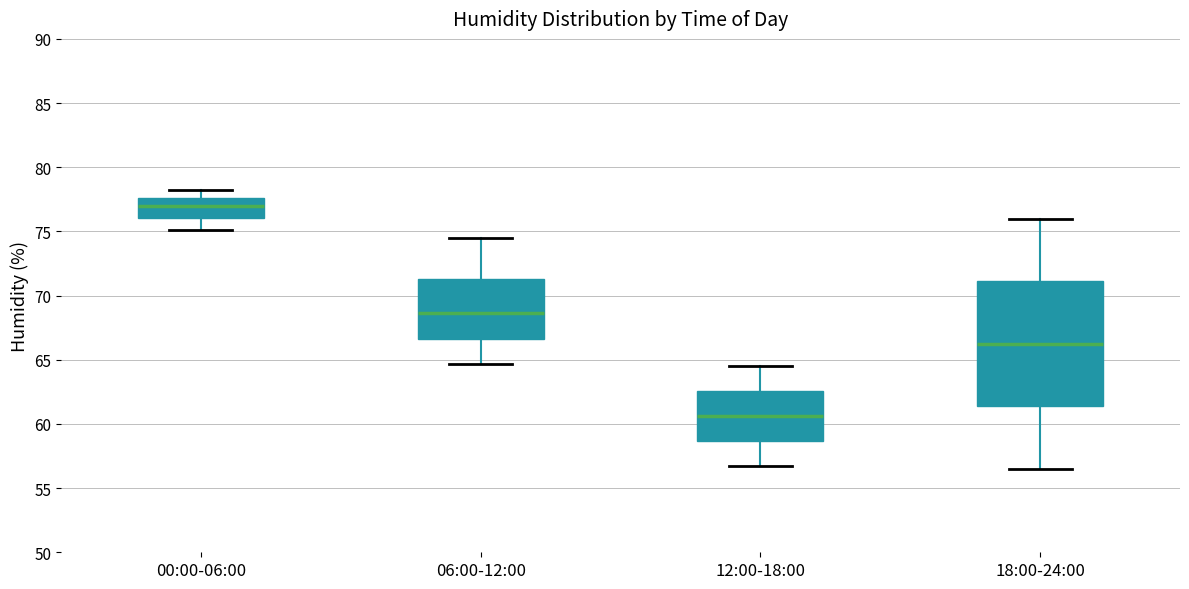

Reading left to right, transcribe this box plot: for each box, give where its median line is, the range the box spans, and where its two whiskers end, as read against the y-axis. The values are not printed on the chart, so give them approximately, as read against the axis.

00:00-06:00: median 77.0, box 76.0 to 77.5, whiskers 75.0 to 78.0
06:00-12:00: median 68.5, box 66.5 to 71.5, whiskers 64.5 to 74.5
12:00-18:00: median 60.5, box 58.5 to 62.5, whiskers 56.5 to 64.5
18:00-24:00: median 66.5, box 61.5 to 71.0, whiskers 56.5 to 76.0